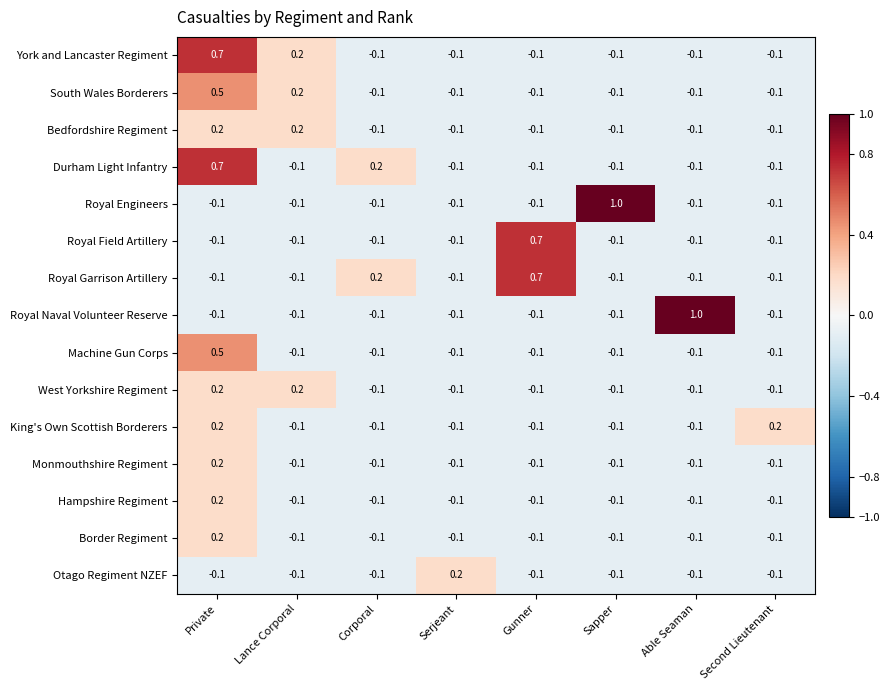

How many values in York and Lancaster Regiment are below zero?

6